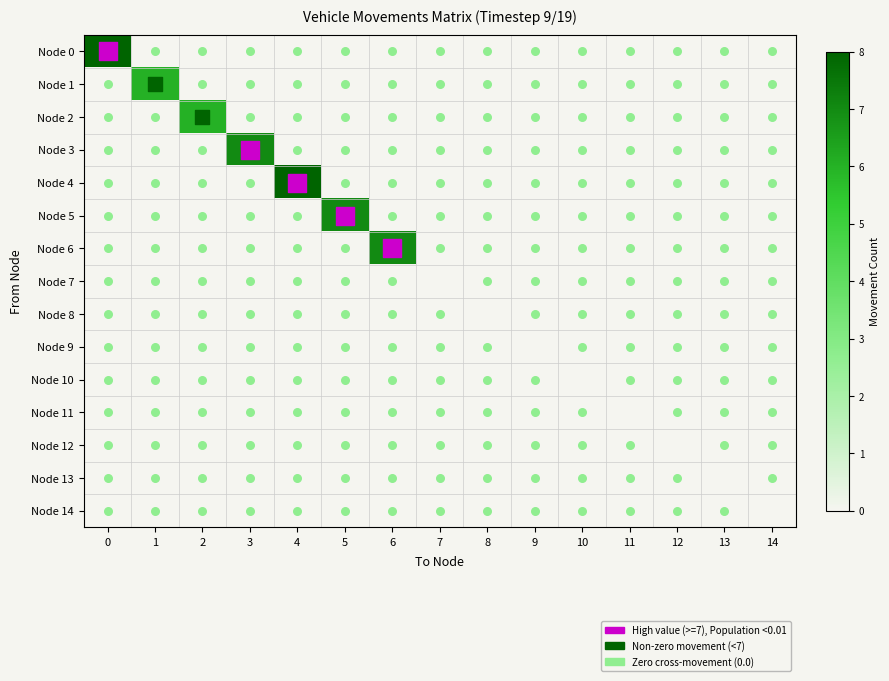

Which series changed the most between 1 and 8?

row_1